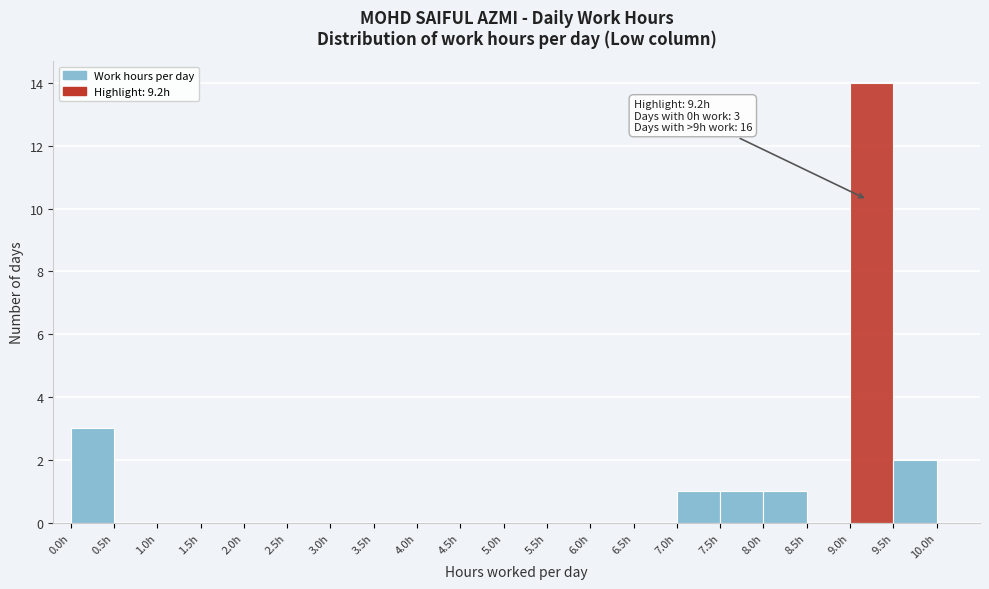

Over which range of the x-axis is the bar tallest?

9.0 to 9.5